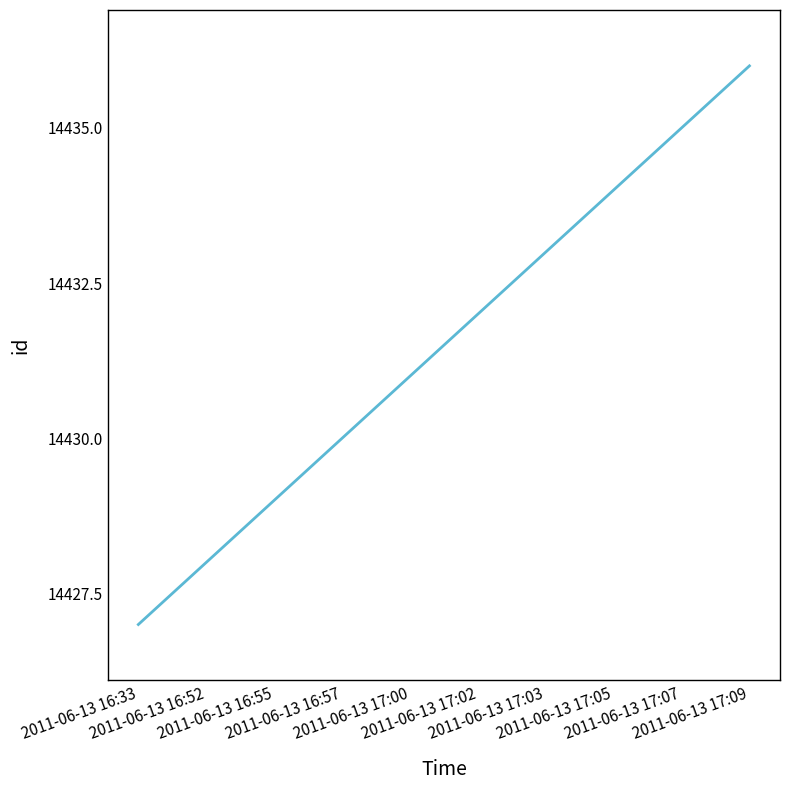

Where is the data nearest to the value 14431?

2011-06-13 17:00